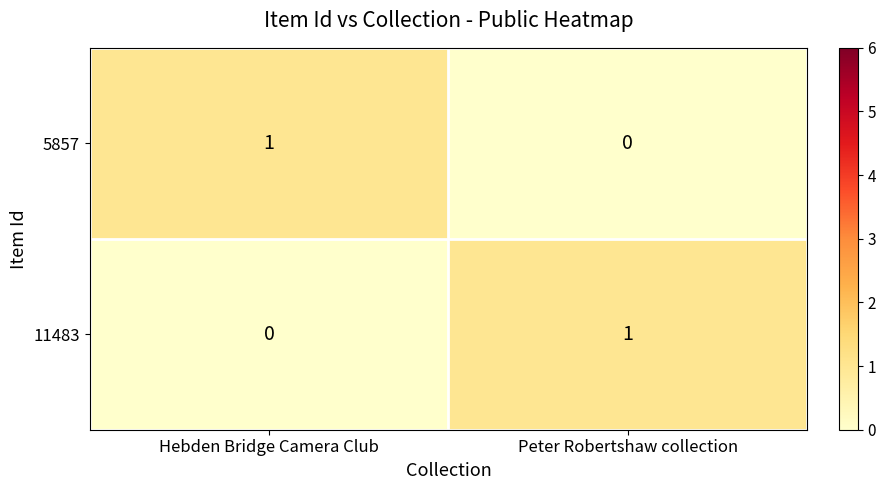

Rank the series at Peter Robertshaw collection from highest to lowest value.

11483, 5857